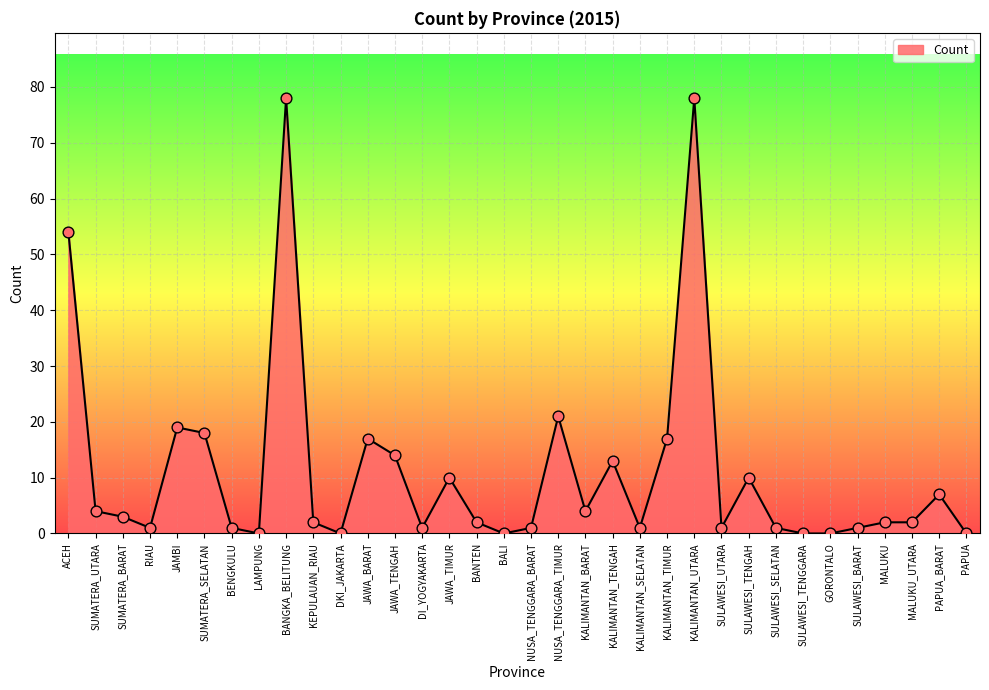

What is the change in value from BENGKULU to KEPULAUAN_RIAU?

+1